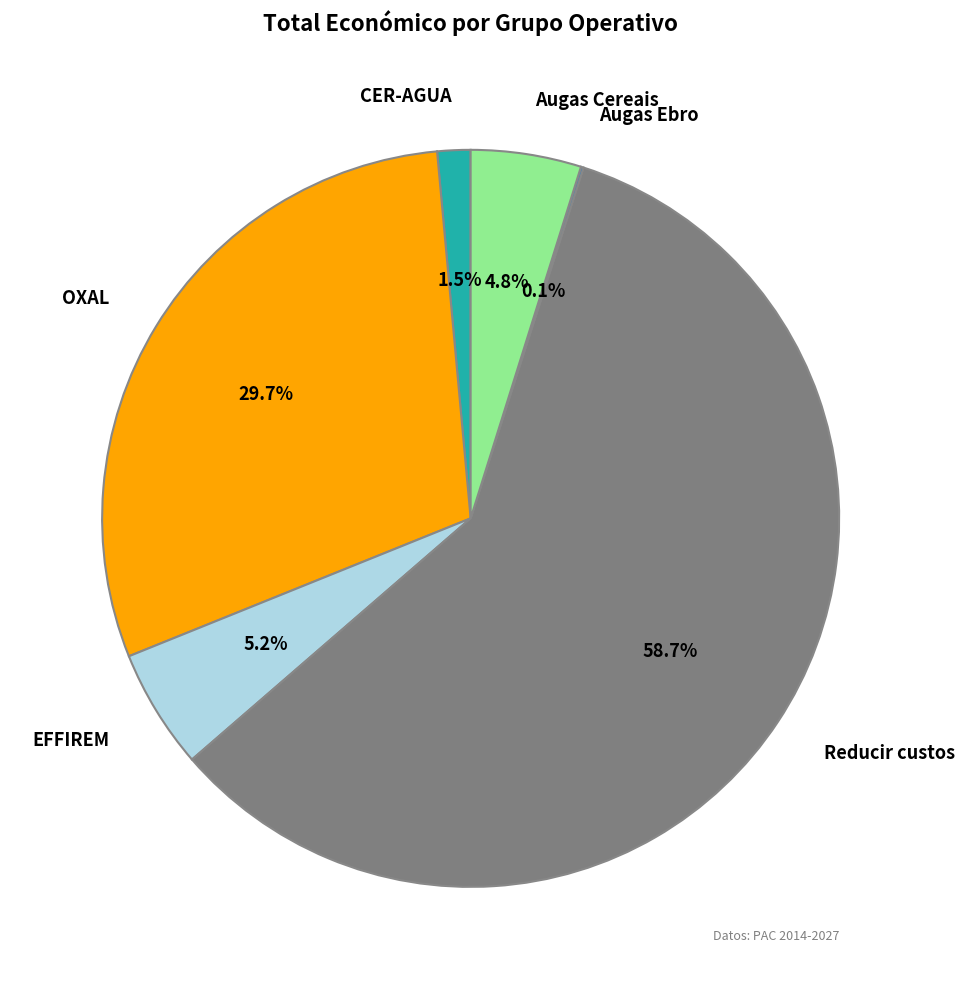

What is the majority slice?

Reducir custos